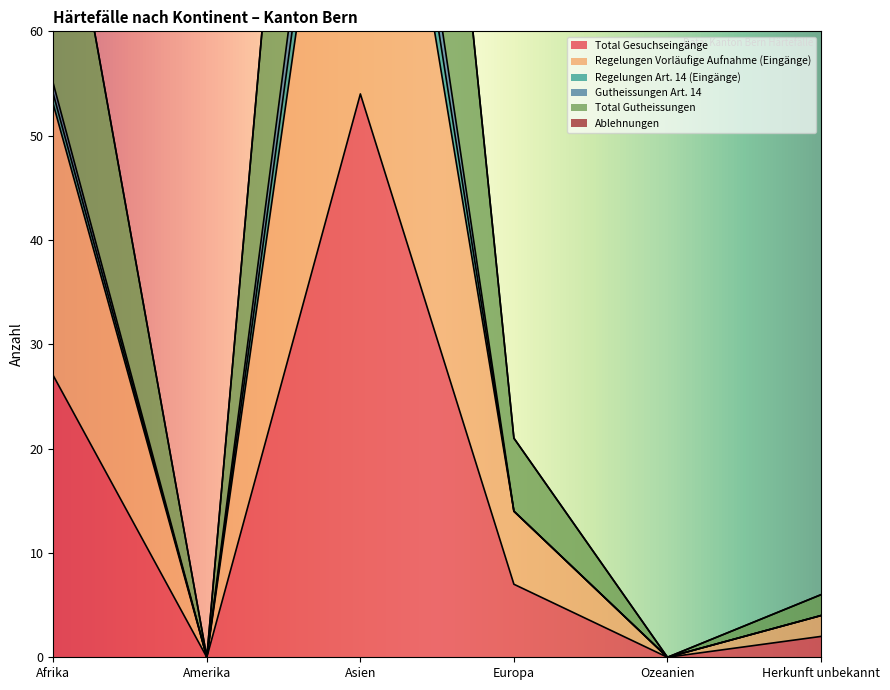

Where is the first local minimum for Total Gesuchseingänge?

Amerika